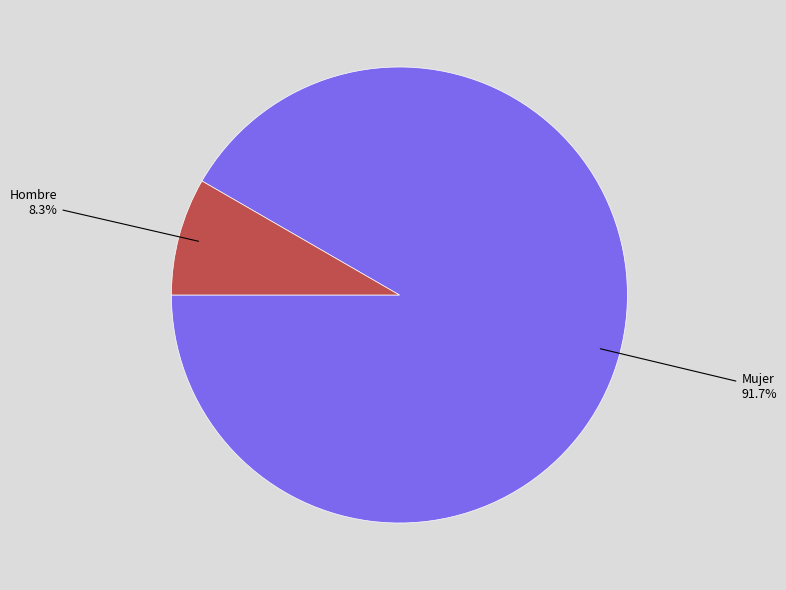

Rank the categories by value from highest to lowest.

Mujer, Hombre